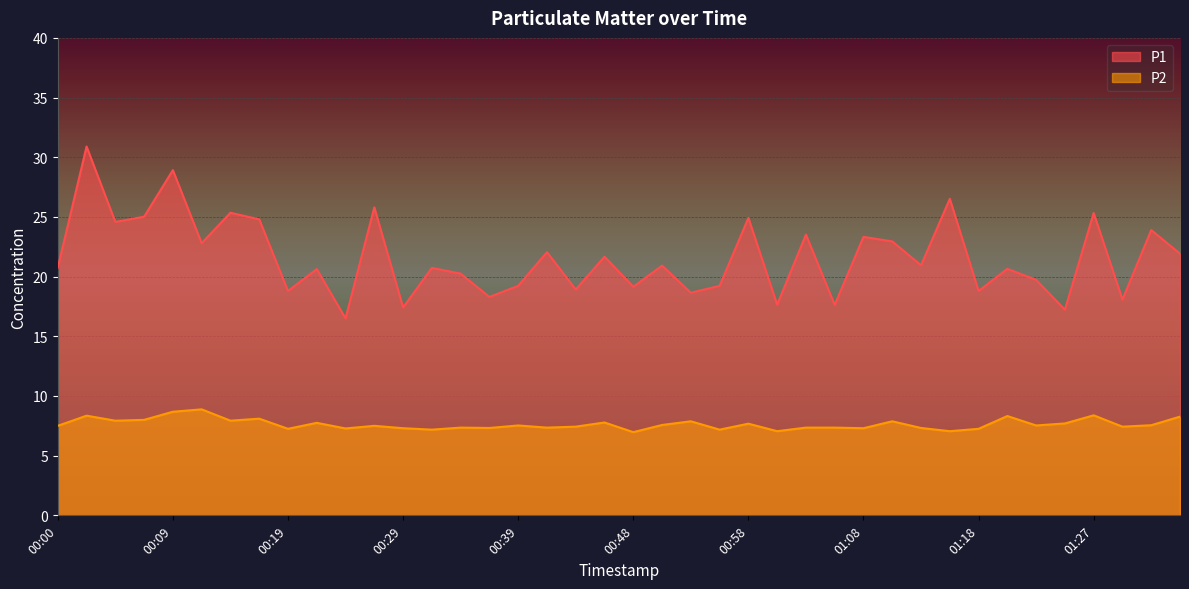

Where is the first local maximum for P2?

00:02